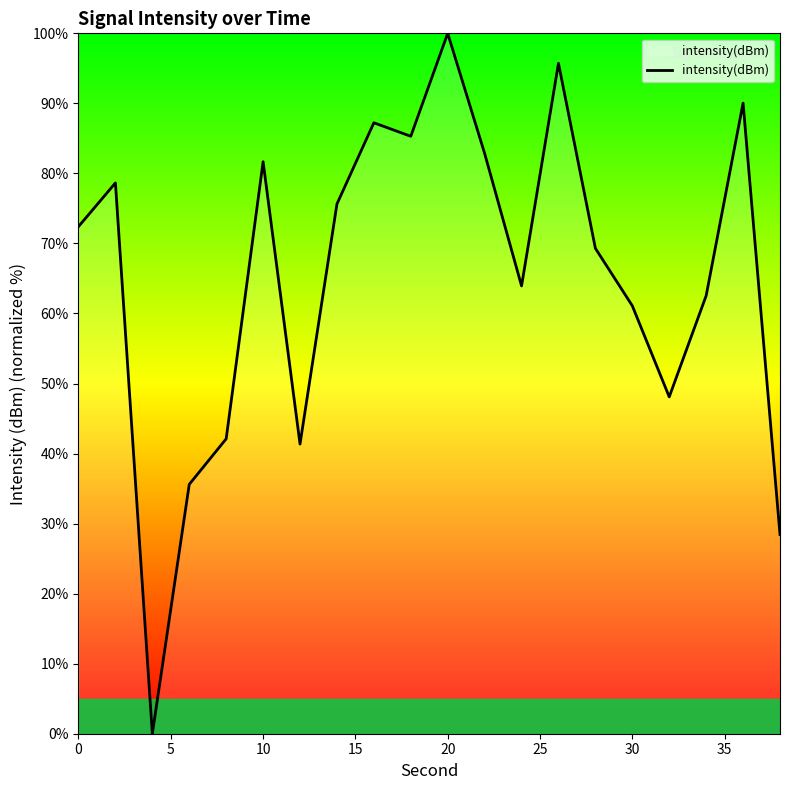

What is the difference between the maximum and minimum values?

100.0